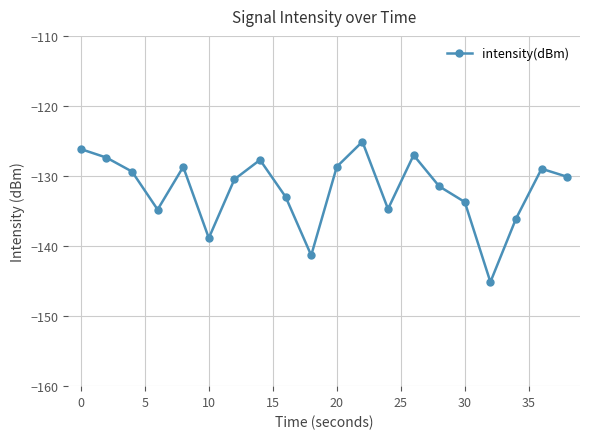

What is the difference between the second highest and minimum values?

19.0